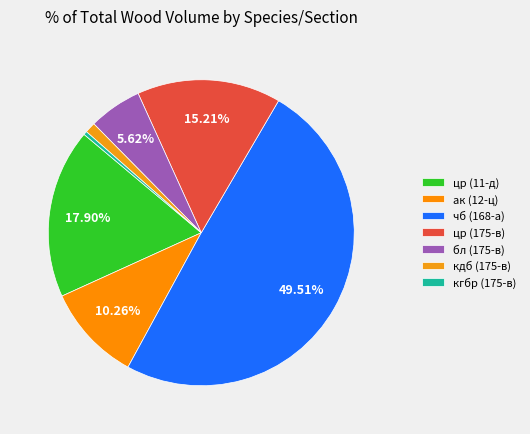

Is ак (12-ц) the majority of the pie?

No